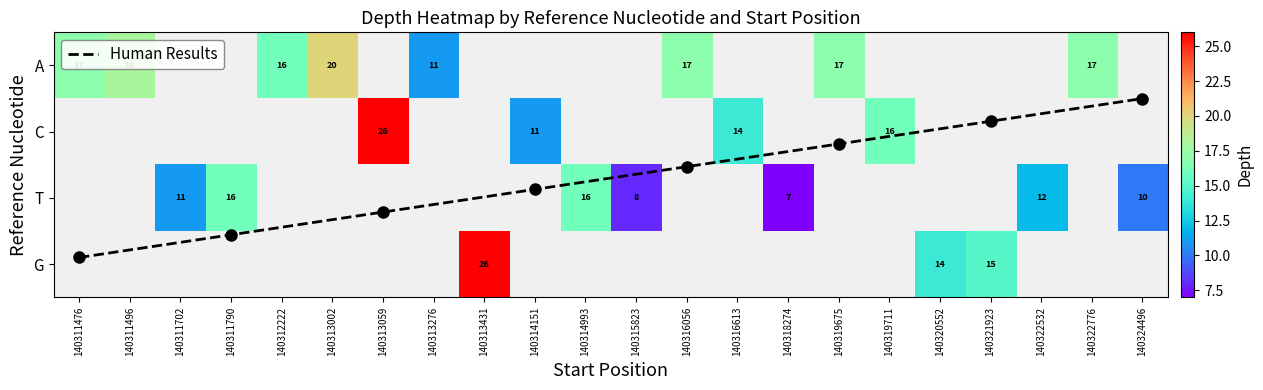

Between 140311702 and 140315823, which is larger?

140311702